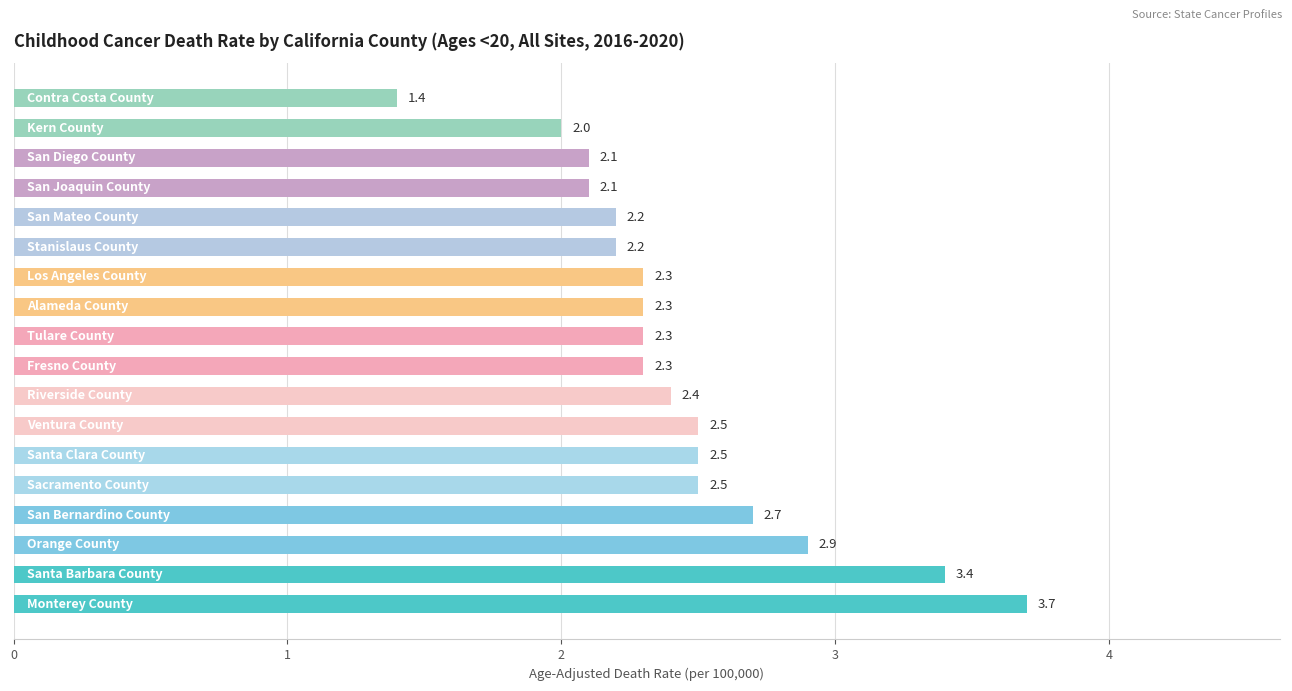

What is the difference between the maximum and second lowest values?

1.7